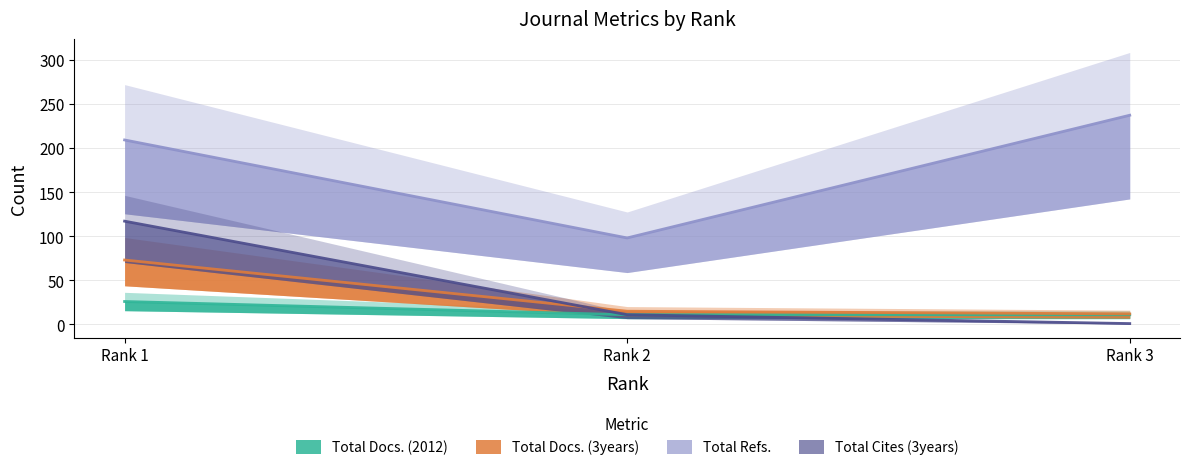

List the series in order of their peak value, highest first.

Total Refs., Total Cites (3years), Total Docs. (3years), Total Docs. (2012)